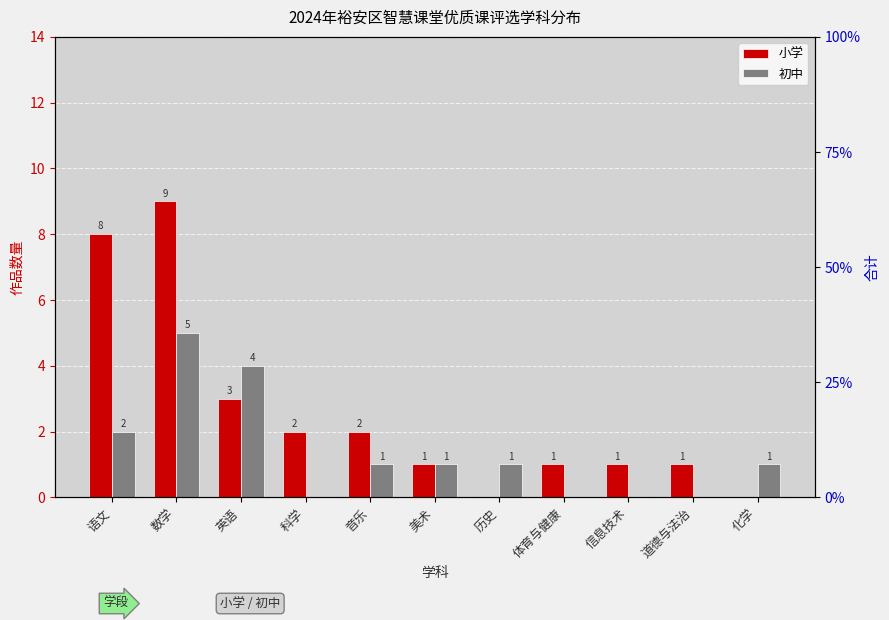

At which label does 小学 first exceed 1?

语文